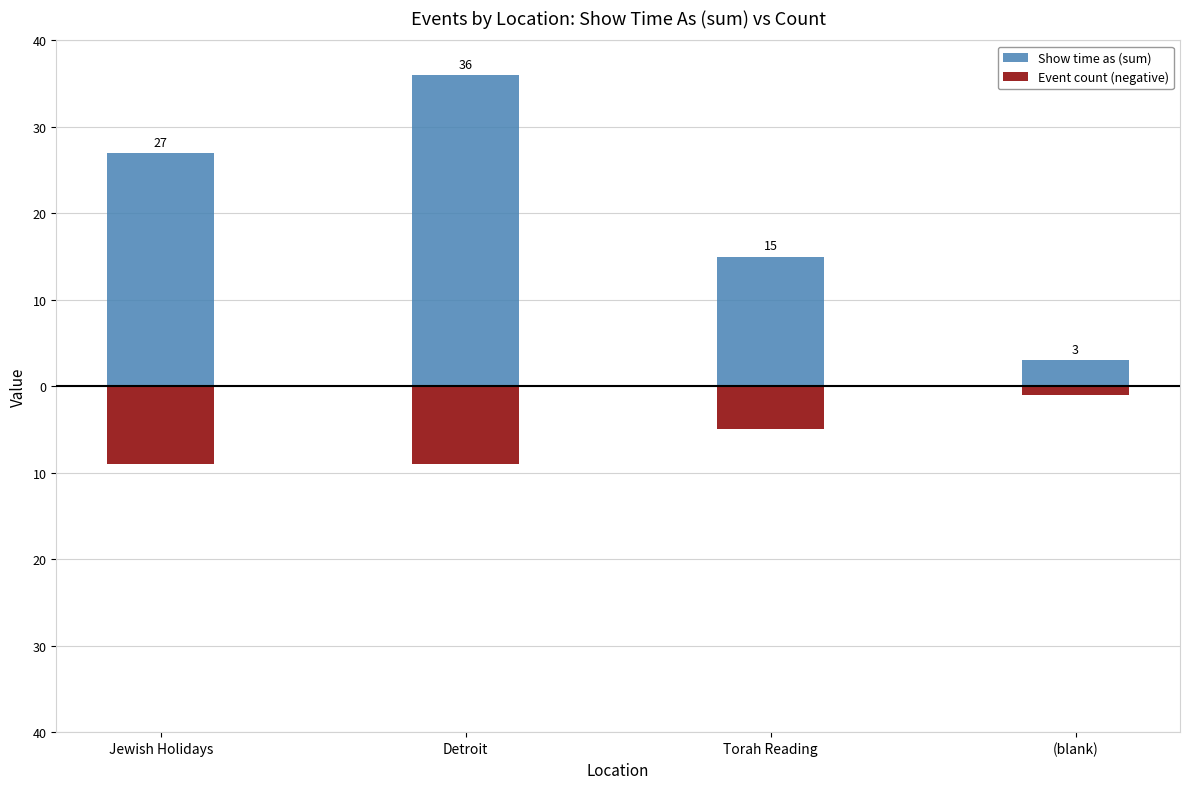

What is the difference between the Show time as (sum) values at Jewish Holidays and Detroit?

9